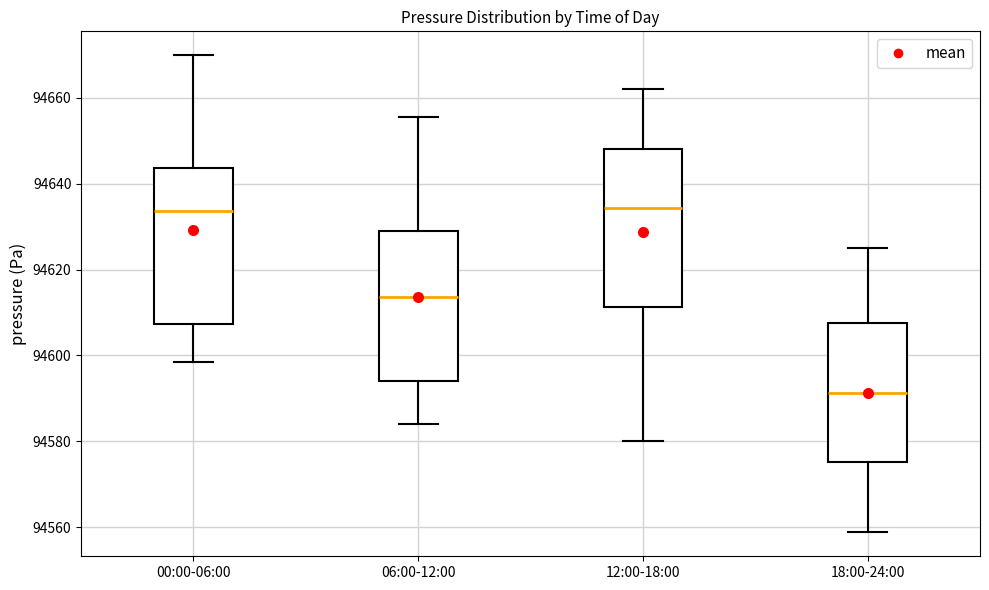

Reading left to right, read every box against the y-axis: the position of its median line, the range the box covers, and the ends of its whiskers. The values are not printed on the chart, so give them approximately, as read against the axis.

00:00-06:00: median 94634, box 94608 to 94644, whiskers 94598 to 94670
06:00-12:00: median 94614, box 94594 to 94628, whiskers 94584 to 94656
12:00-18:00: median 94634, box 94612 to 94648, whiskers 94580 to 94662
18:00-24:00: median 94592, box 94576 to 94608, whiskers 94558 to 94626